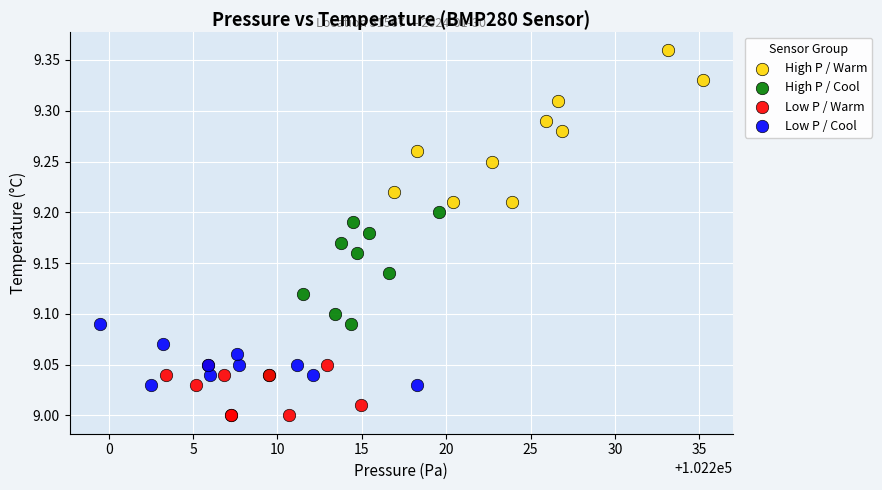

Which series reaches the minimum Y coordinate?

Low P / Warm